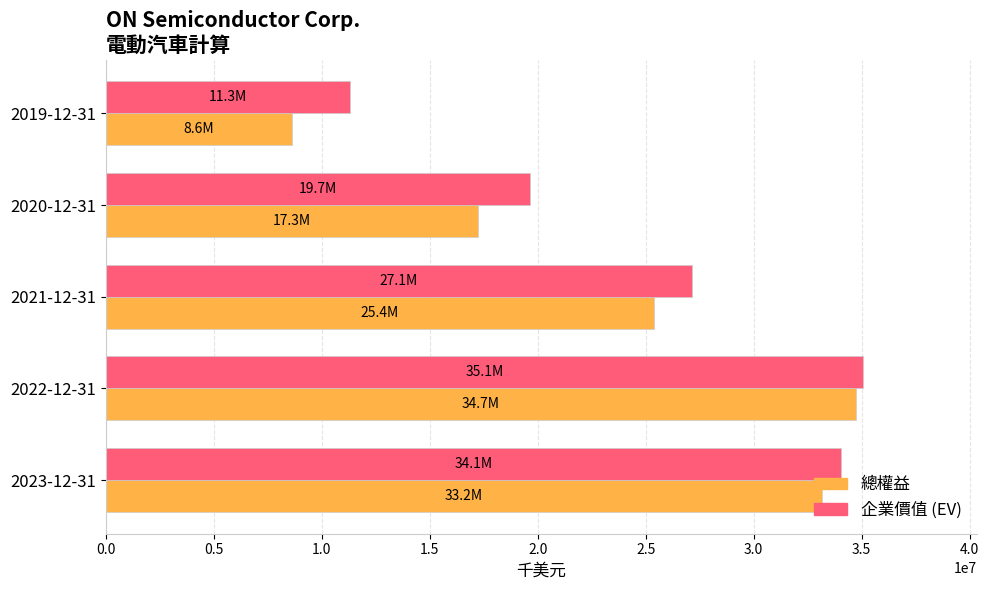

List the labels in order of 企業價值 (EV) value, smallest first.

2019-12-31, 2020-12-31, 2021-12-31, 2023-12-31, 2022-12-31